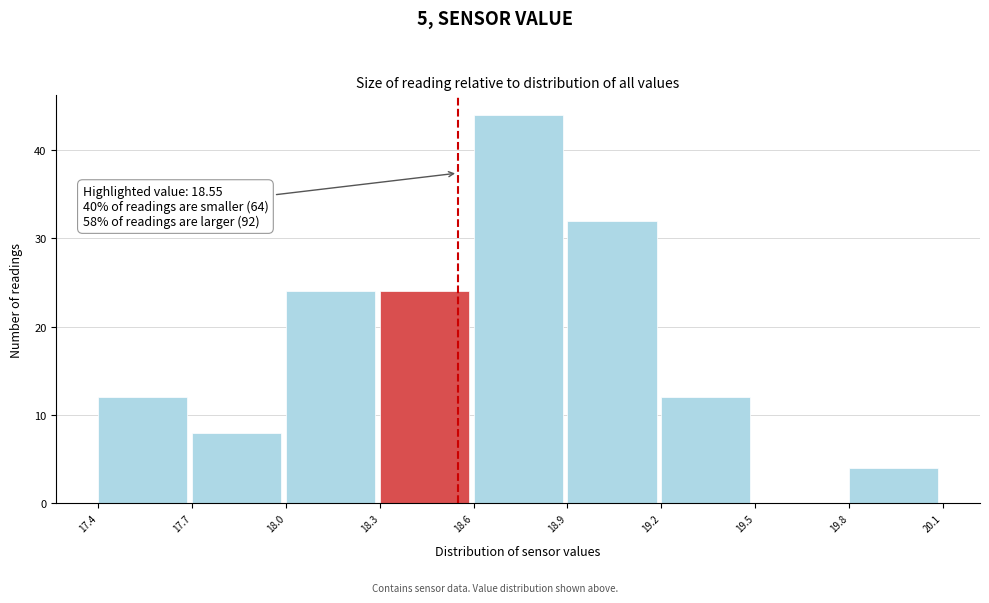

Over which range of the x-axis is the bar tallest?

18.6 to 18.9